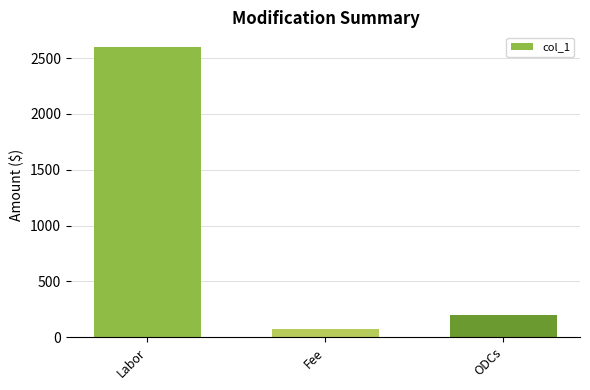

What is the label of the 3rd bar from the right?

Labor